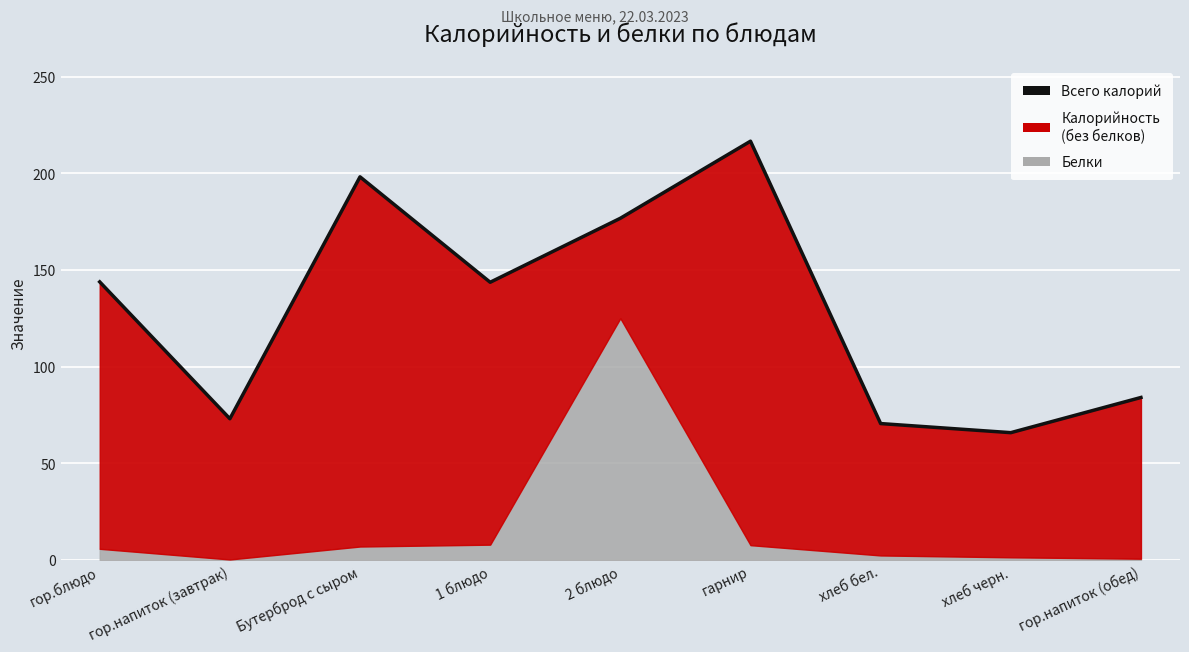

What is the approximate value at гор.напиток (обед)?

84.0